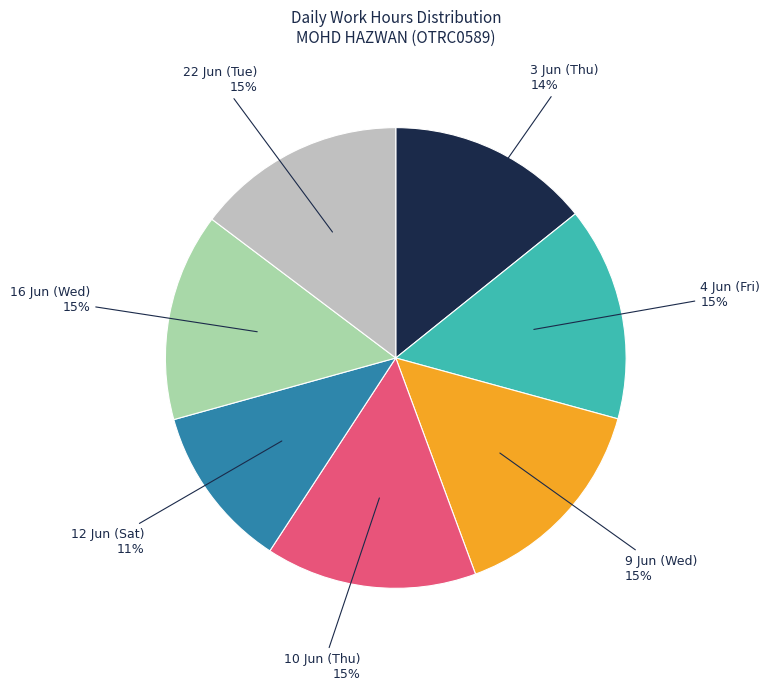

Count the number of slices in the pie.

7